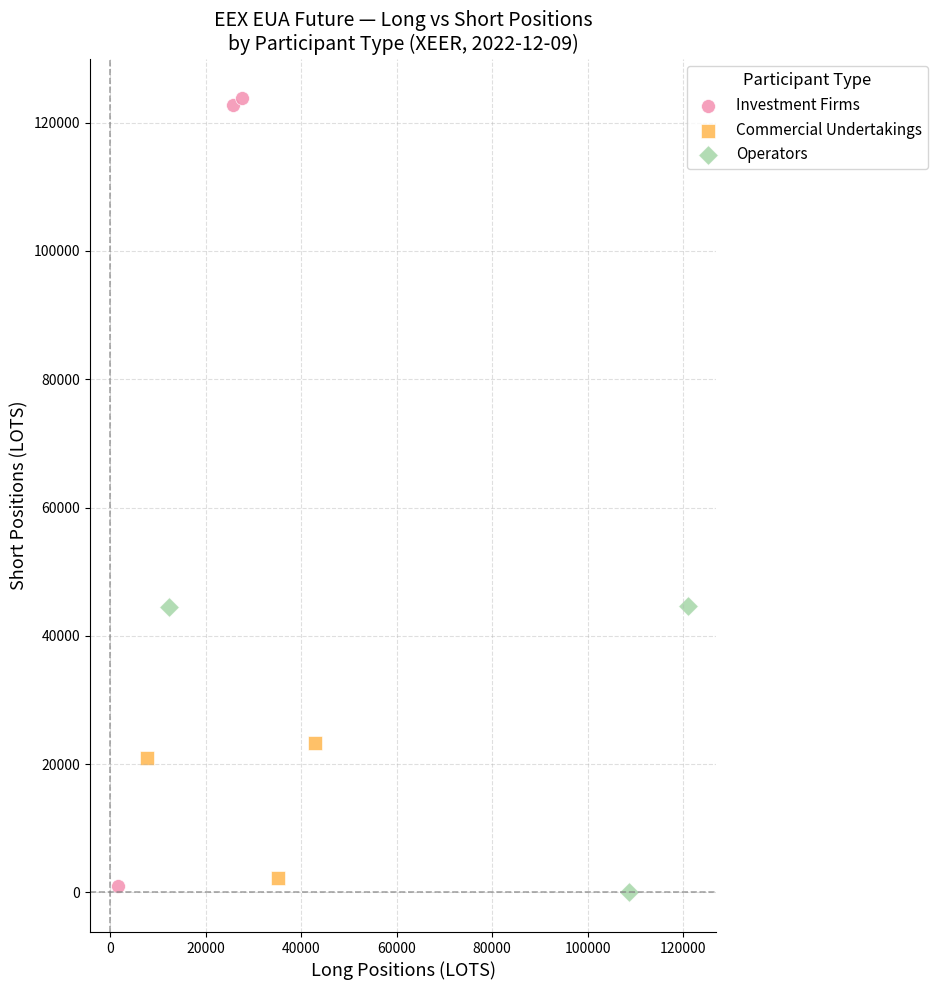

Which series contains the highest Y value?

Investment Firms